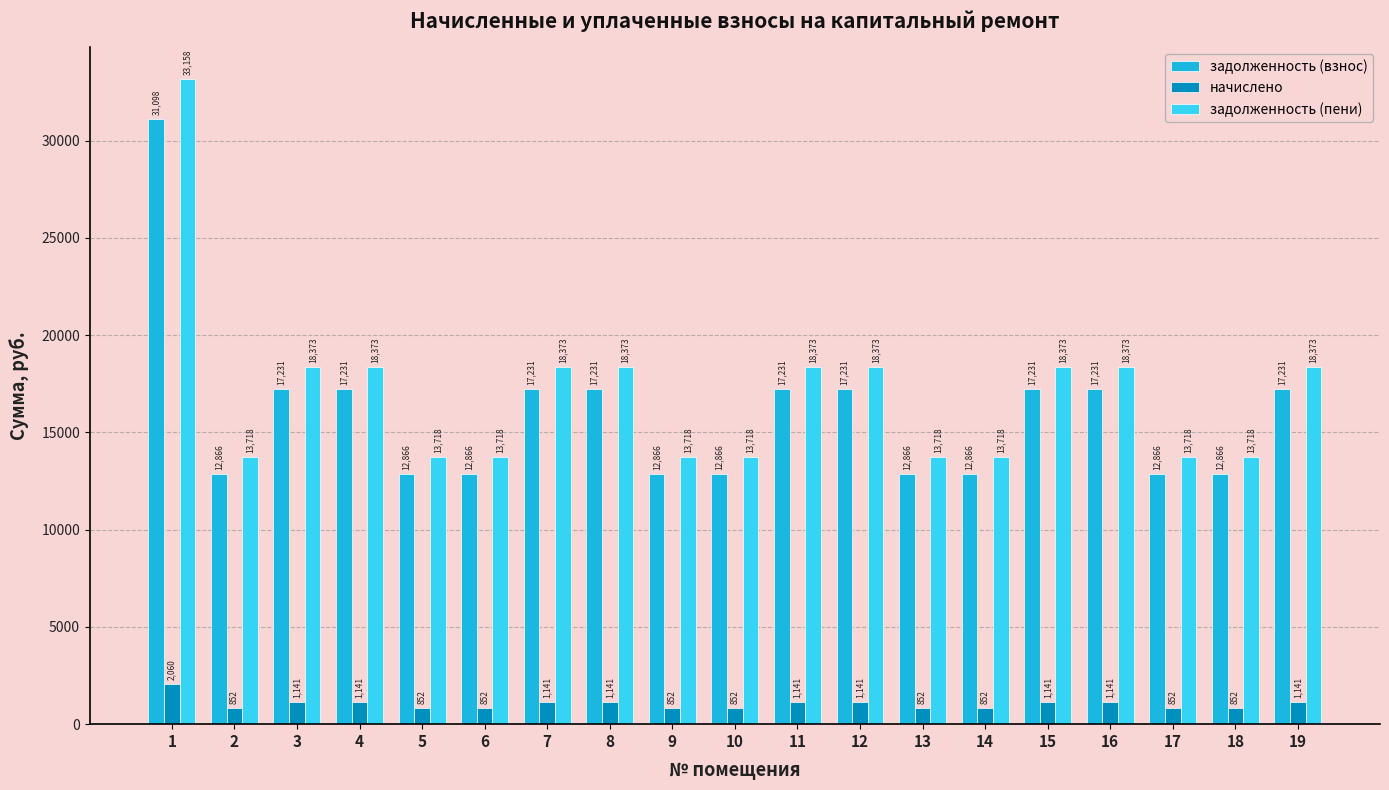

Which series has the largest range (max minus min)?

задолженность (пени)